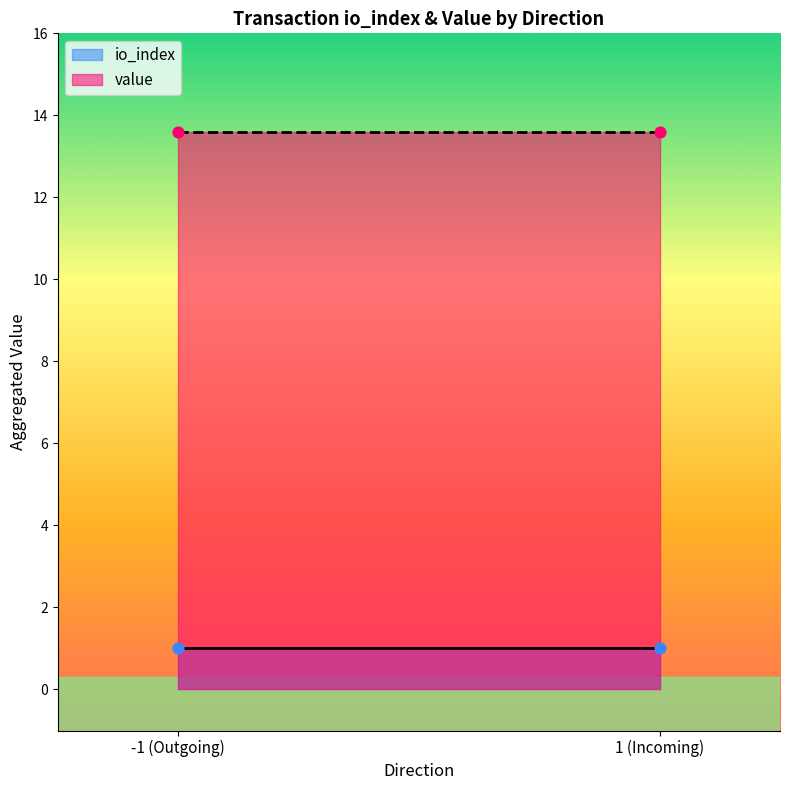

At which category is the sum across all series the highest?

-1